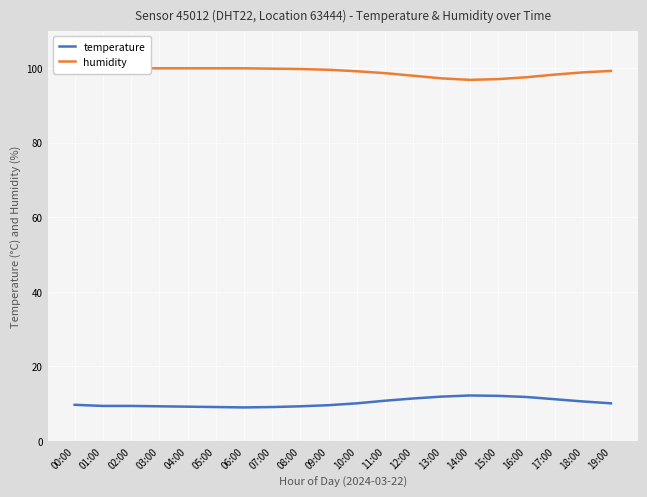

What is the lowest value of the humidity series?

96.8